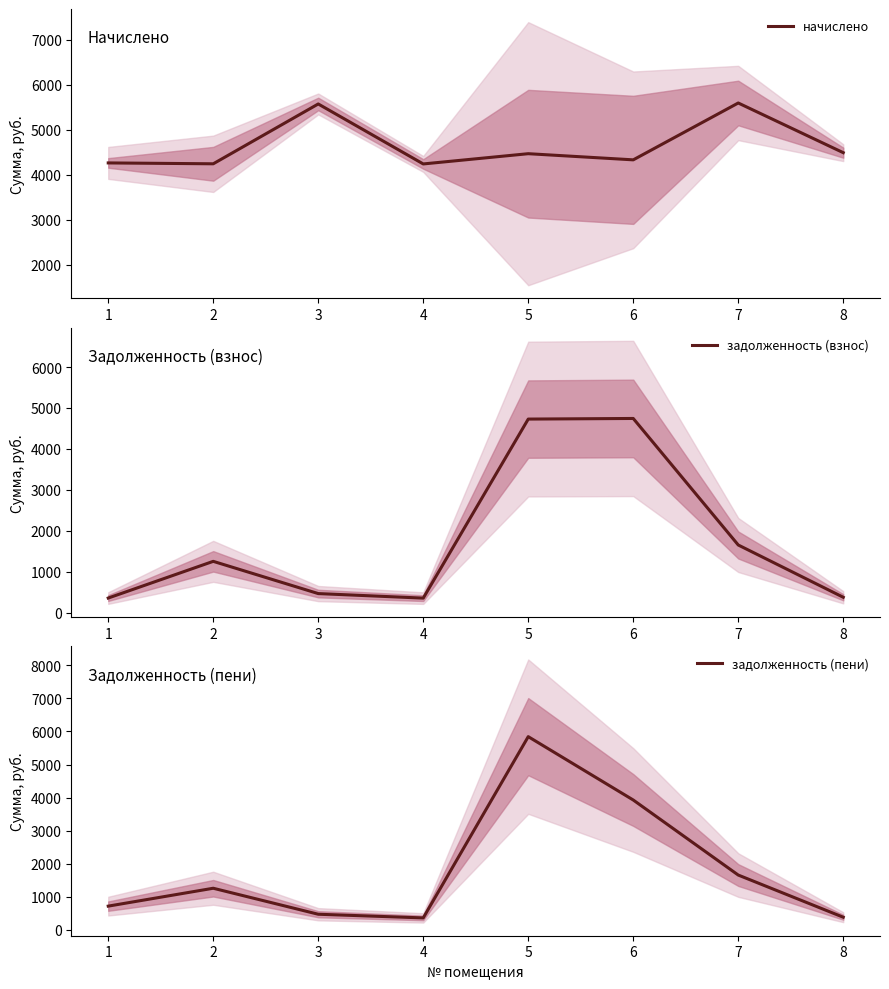

What is the spread (max minus min) of values at 5?

1379.6